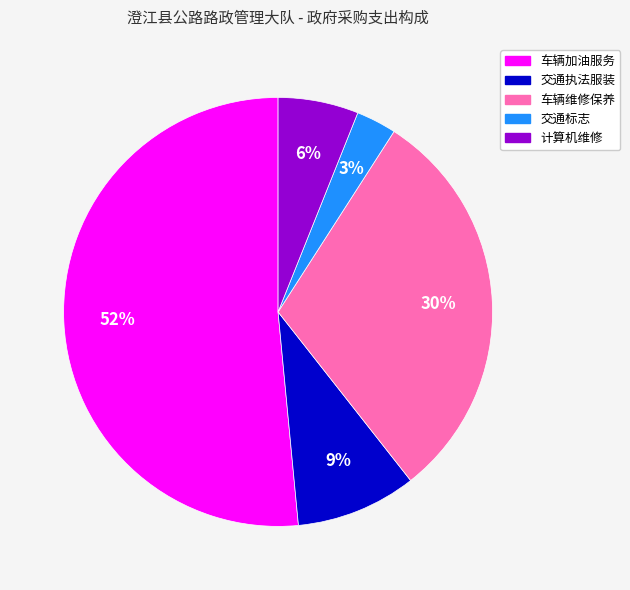

Which slice is the smallest?

交通标志